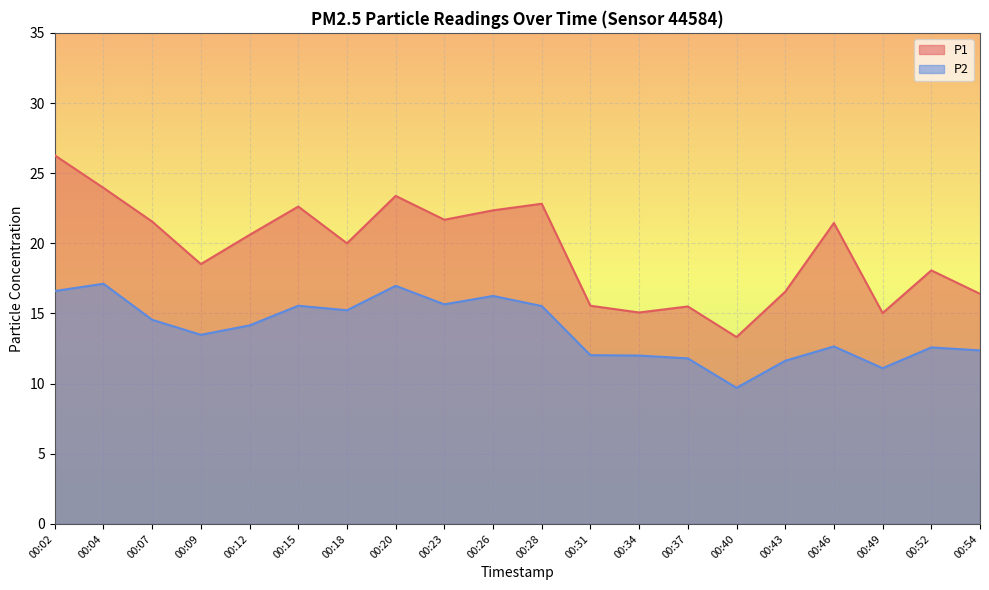

How many series are shown in this chart?

2